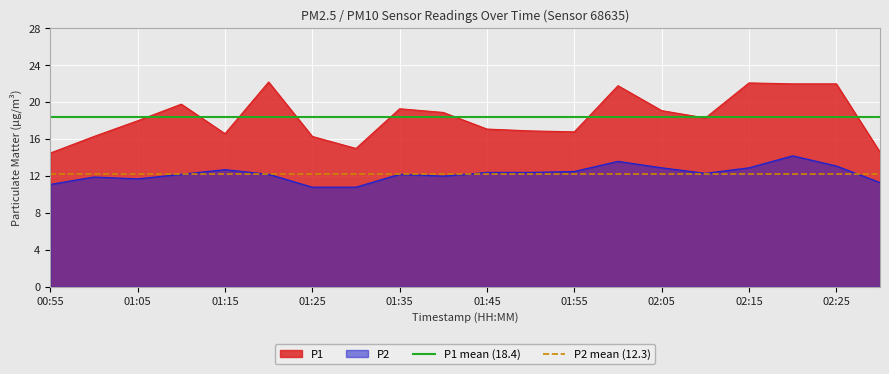

Is it true that P1 equals 5.3 at 01:35?

False